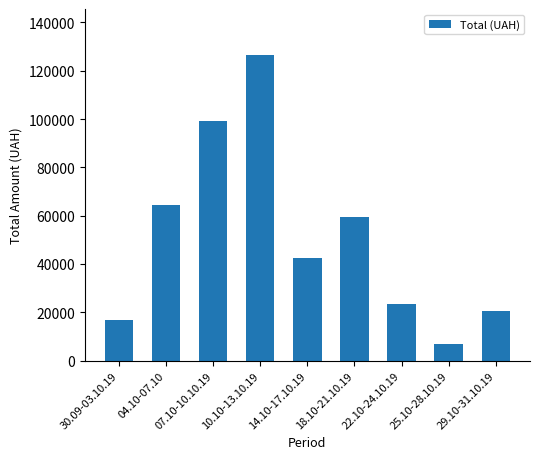

List the labels in order of value, smallest first.

25.10-28.10.19, 30.09-03.10.19, 29.10-31.10.19, 22.10-24.10.19, 14.10-17.10.19, 18.10-21.10.19, 04.10-07.10, 07.10-10.10.19, 10.10-13.10.19